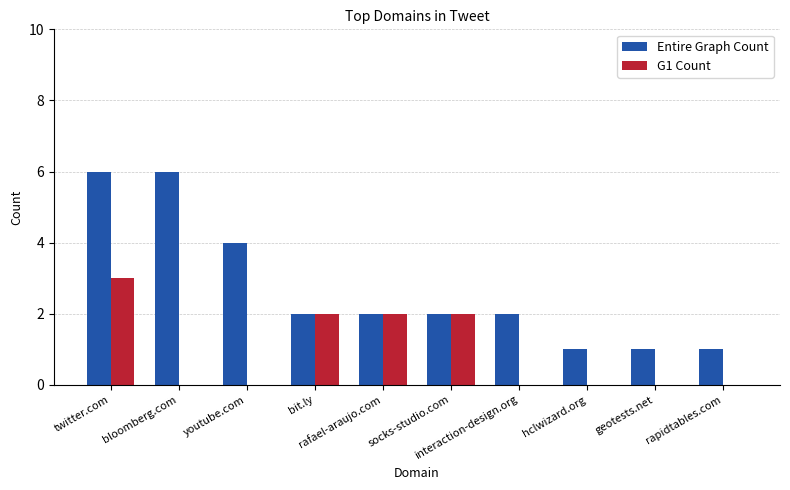

Reading left to right, extract all data points from this chart.

Entire Graph Count: twitter.com=6	bloomberg.com=6	youtube.com=4	bit.ly=2	rafael-araujo.com=2	socks-studio.com=2	interaction-design.org=2	hclwizard.org=1	geotests.net=1	rapidtables.com=1
G1 Count: twitter.com=3	bloomberg.com=0	youtube.com=0	bit.ly=2	rafael-araujo.com=2	socks-studio.com=2	interaction-design.org=0	hclwizard.org=0	geotests.net=0	rapidtables.com=0